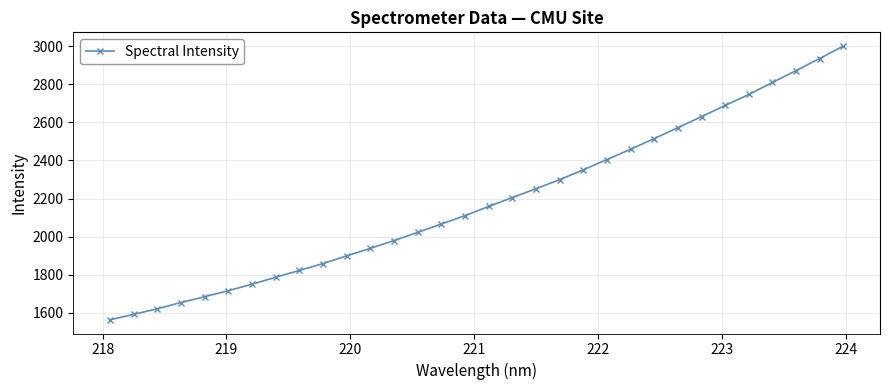

Count the number of categories in the chart.

32